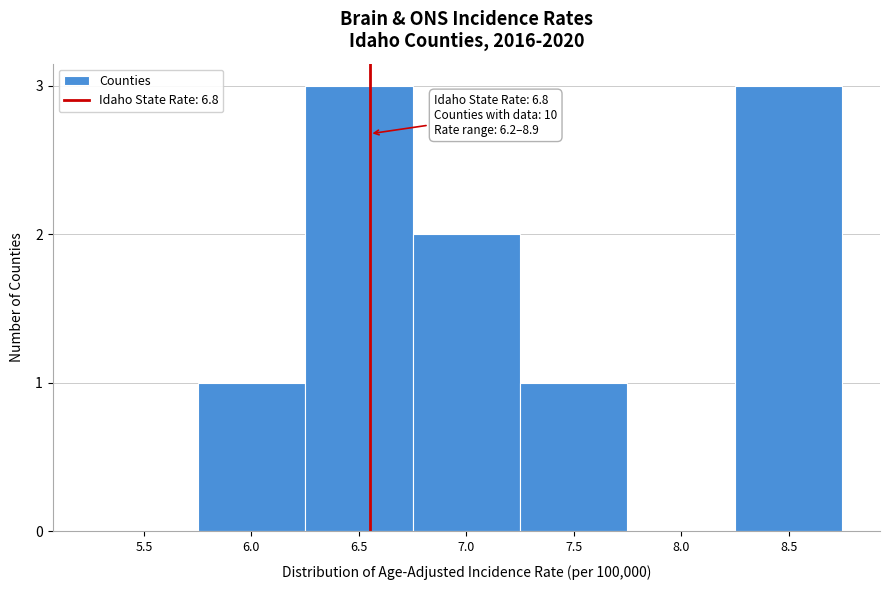

Reading left to right, list all the values displayed in this chart.

5.5=0	6.0=1	6.5=3	7.0=2	7.5=1	8.0=0	8.5=3